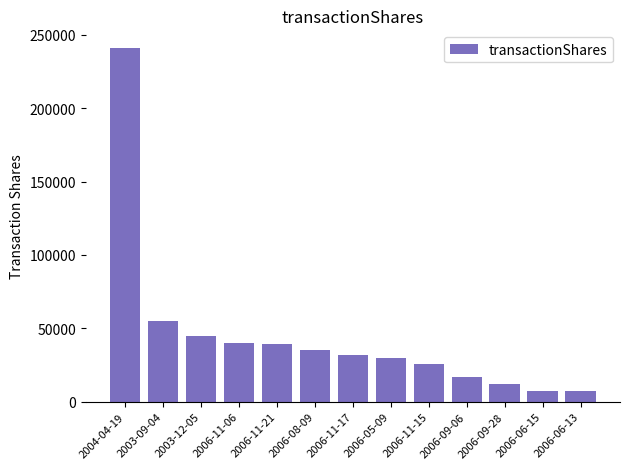

True or false: the data shows 30000 at 2006-05-09.

True